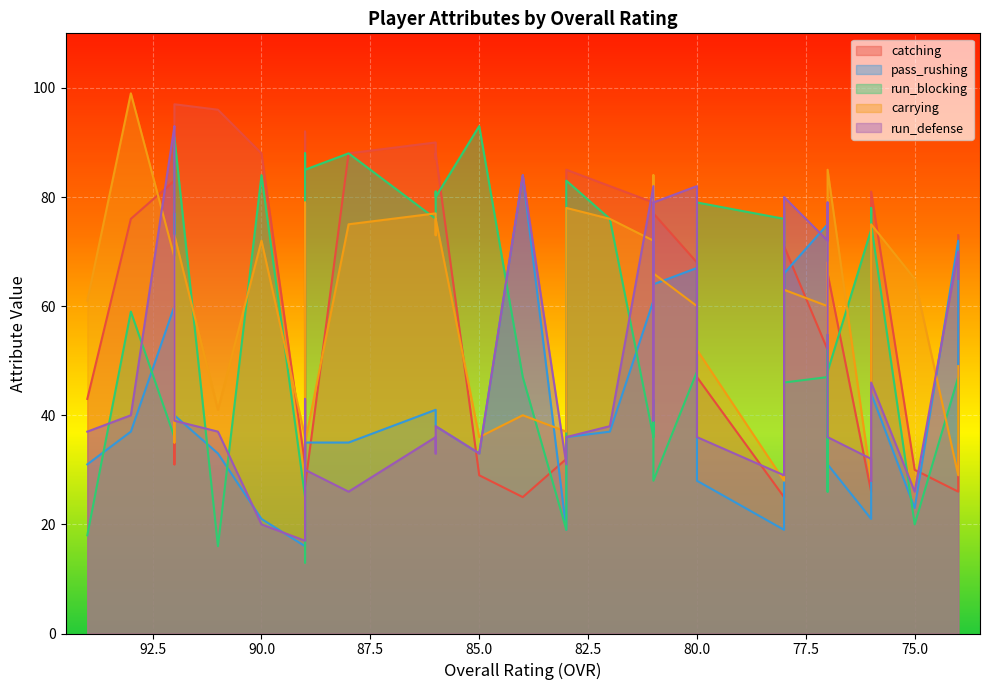

At how many categories does at least one series exceed 50?

37